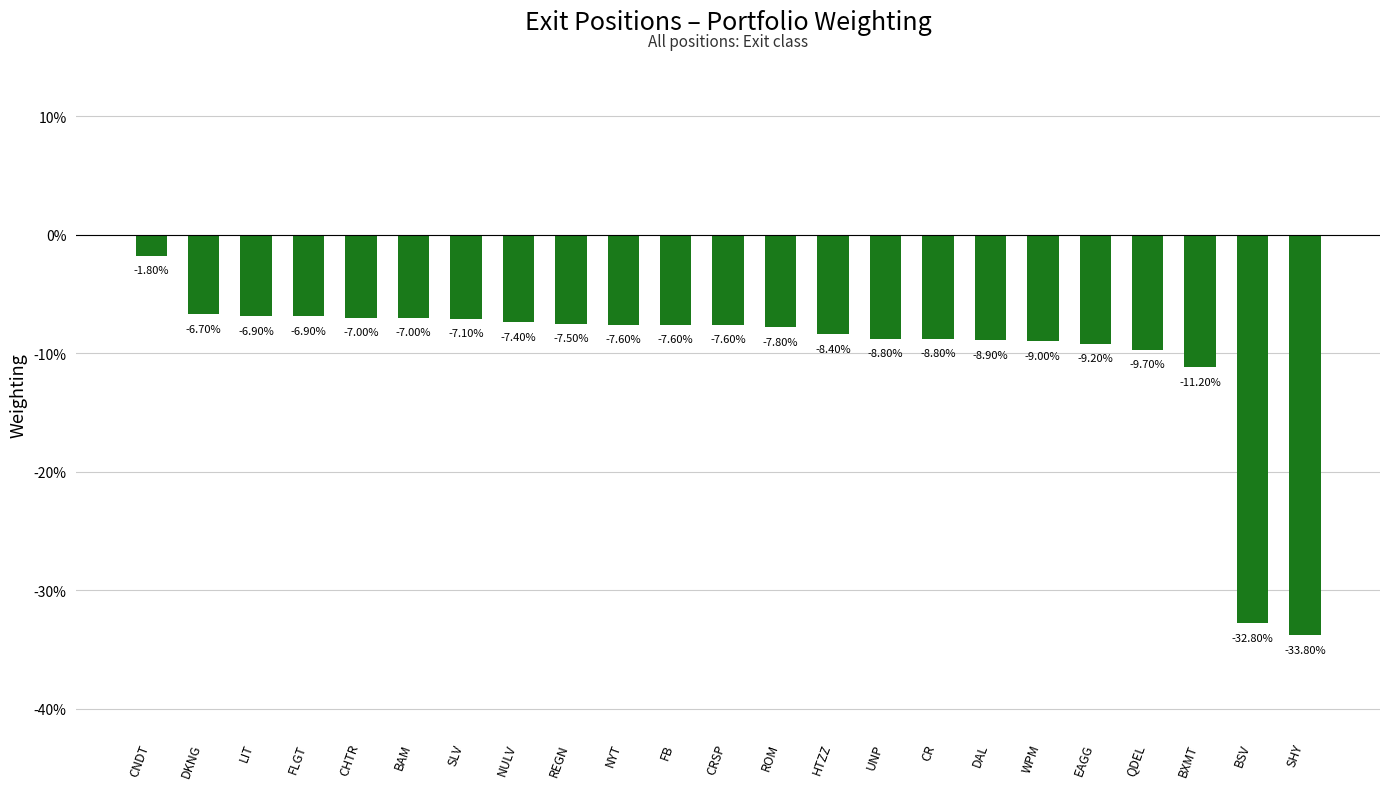

Does the chart contain any negative values?

Yes